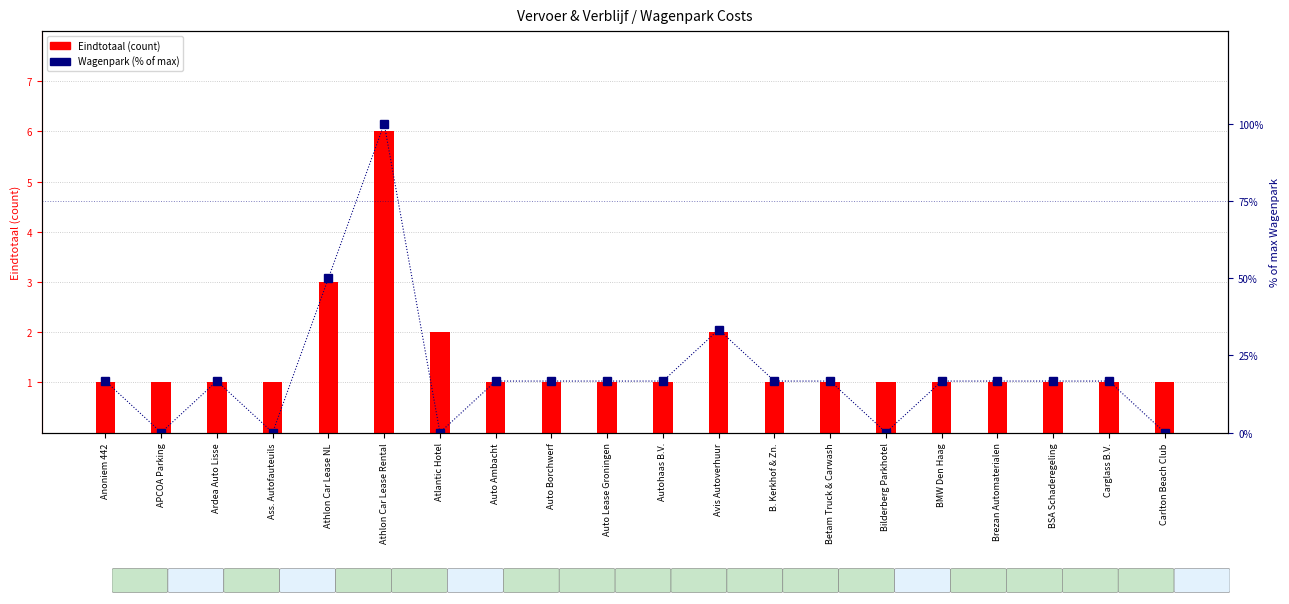

What is the change in value from Ass. Autofauteuils to Brezan Automaterialen?

+16.7